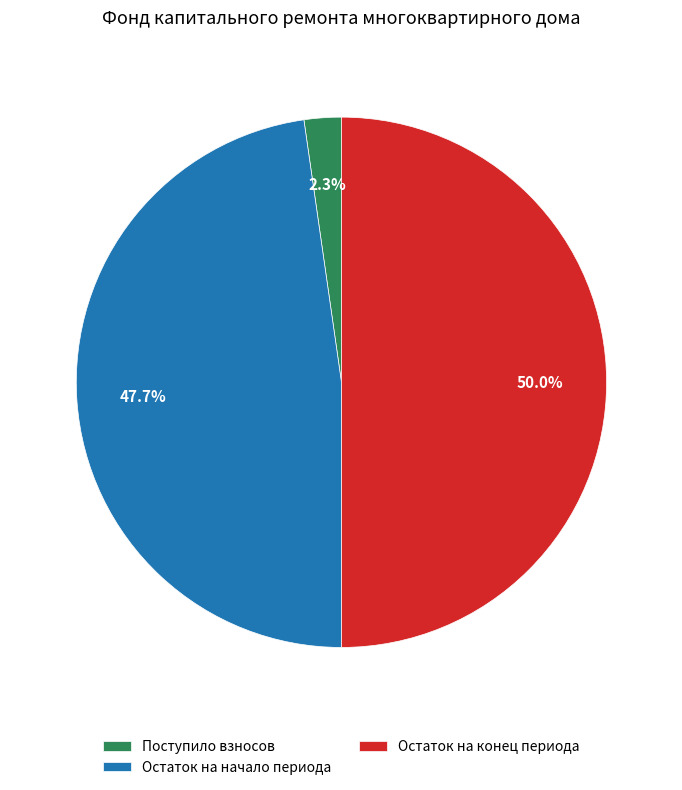

Rank the categories by value from highest to lowest.

Остаток на конец периода, Остаток на начало периода, Поступило взносов